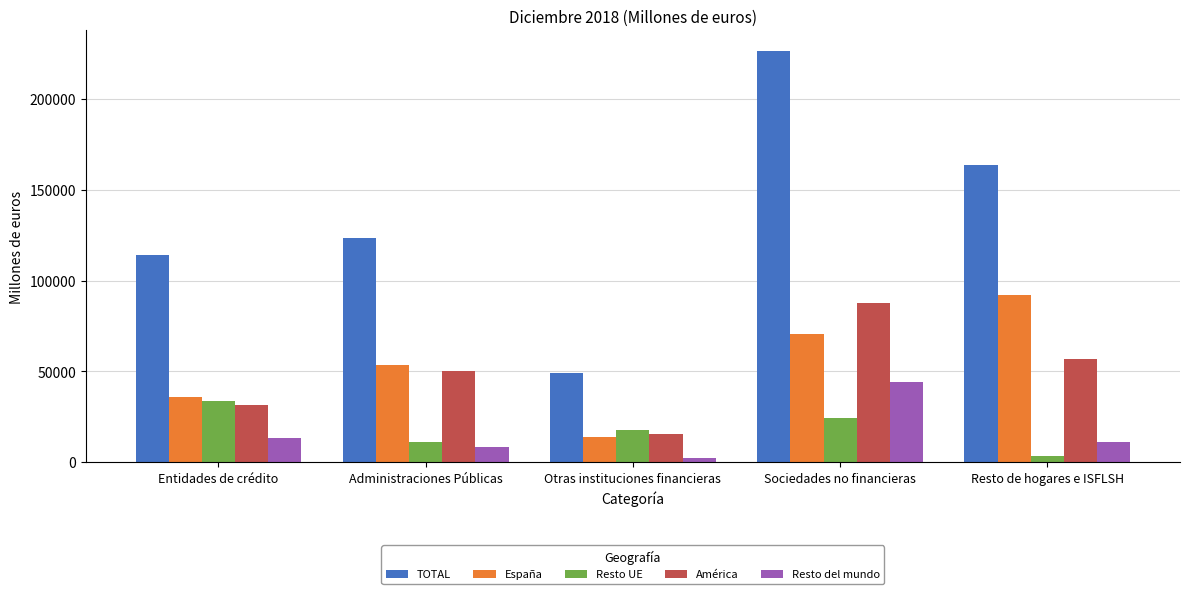

Reading left to right, extract all data points from this chart.

TOTAL: 113978	123382	49166	226487	163443
España: 35728	53686	13784	70536	91977
Resto UE: 33440	11081	17977	24565	3383
América: 31234	50092	15345	87419	56777
Resto del mundo: 13575	8523	2061	43967	11306